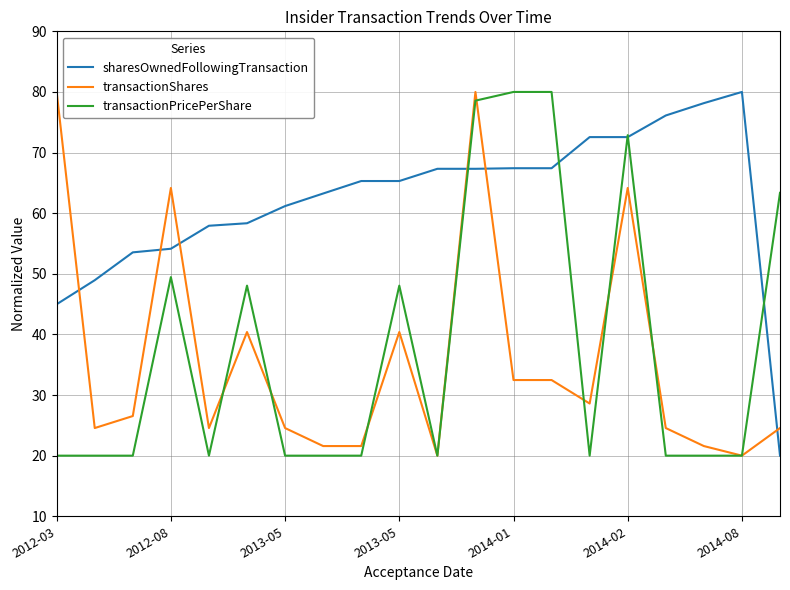

What are all the series names shown in the legend?

sharesOwnedFollowingTransaction, transactionShares, transactionPricePerShare